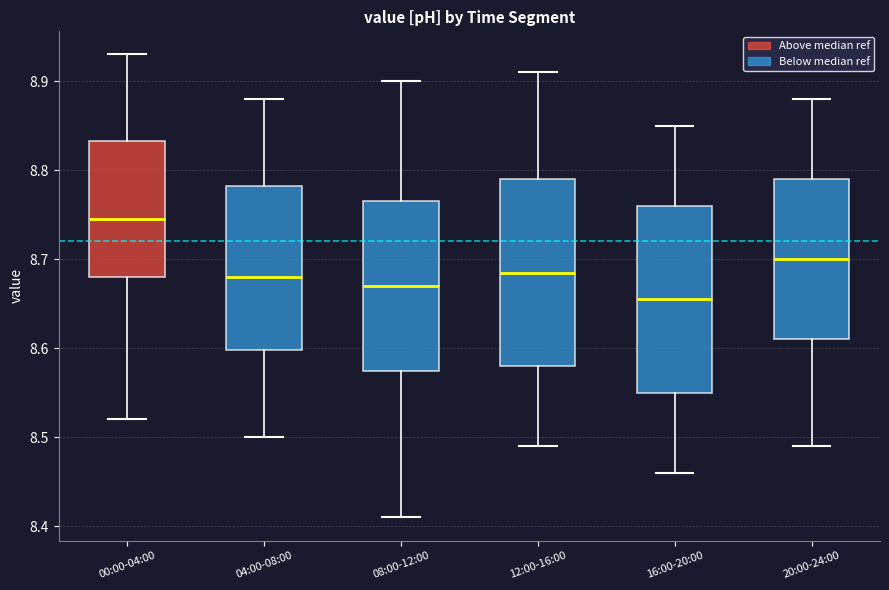

Reading left to right, transcribe this box plot: for each box, give where its median line is, the range the box spans, and where its two whiskers end, as read against the y-axis. The values are not printed on the chart, so give them approximately, as read against the axis.

00:00-04:00: median 8.75, box 8.68 to 8.83, whiskers 8.52 to 8.93
04:00-08:00: median 8.68, box 8.60 to 8.78, whiskers 8.50 to 8.88
08:00-12:00: median 8.67, box 8.58 to 8.77, whiskers 8.41 to 8.90
12:00-16:00: median 8.69, box 8.58 to 8.79, whiskers 8.49 to 8.91
16:00-20:00: median 8.66, box 8.55 to 8.76, whiskers 8.46 to 8.85
20:00-24:00: median 8.70, box 8.61 to 8.79, whiskers 8.49 to 8.88